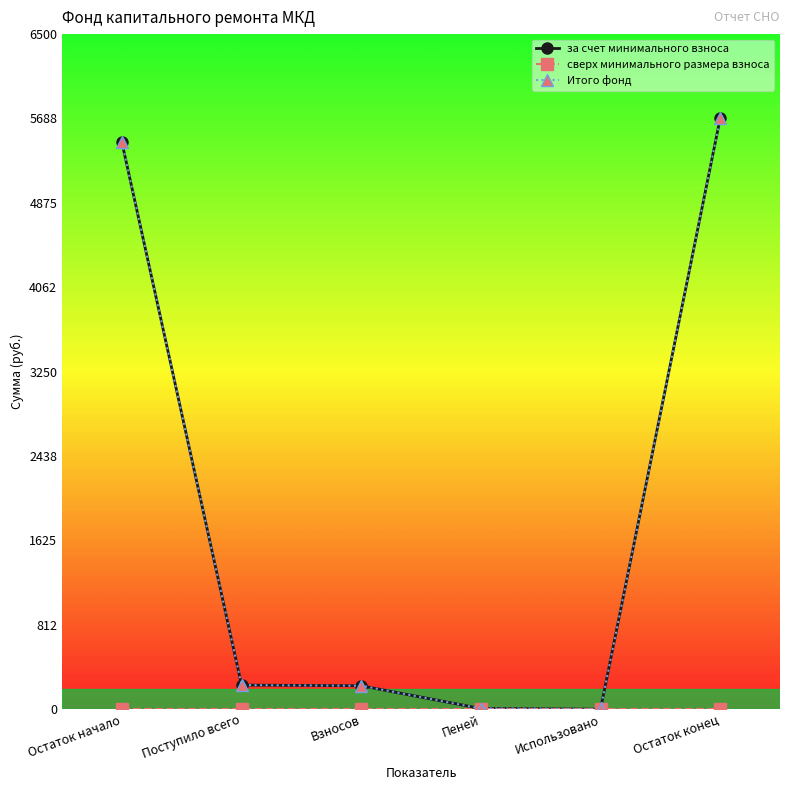

True or false: за счет минимального взноса and Итого фонд cross at least once.

False